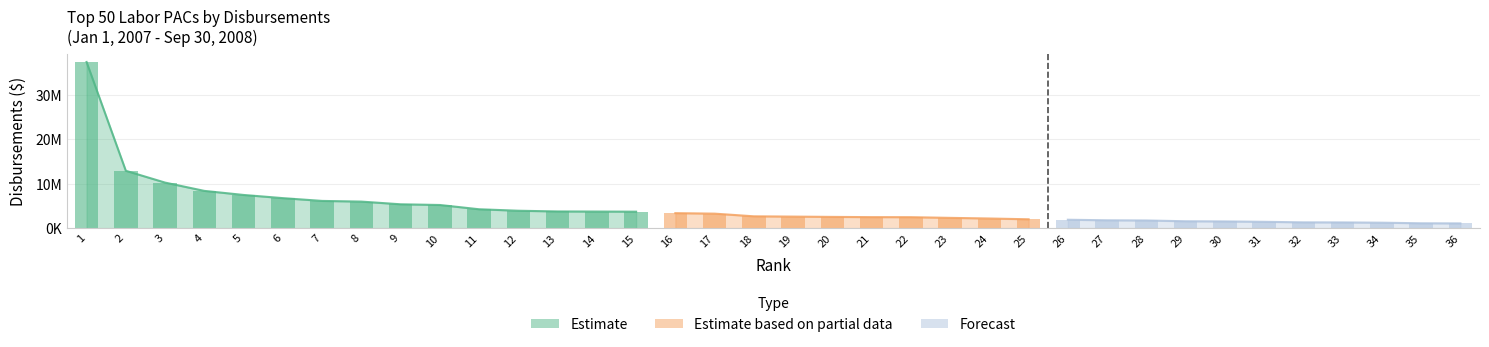

What is the change in value from 8 to 25?

-3982159.7